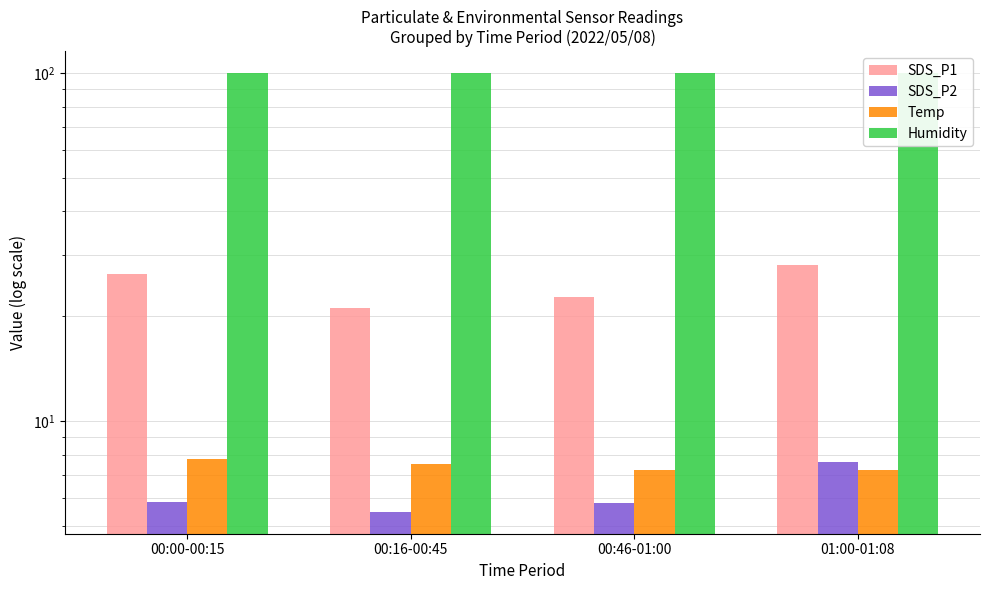

How many values in the SDS_P1 series exceed 26?

2